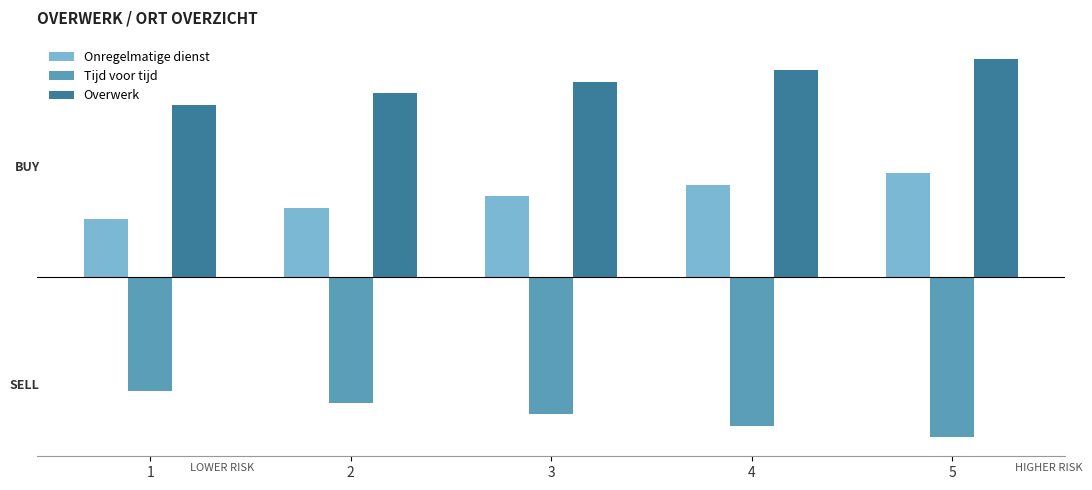

Are the bars grouped side by side (vs. stacked)?

Yes